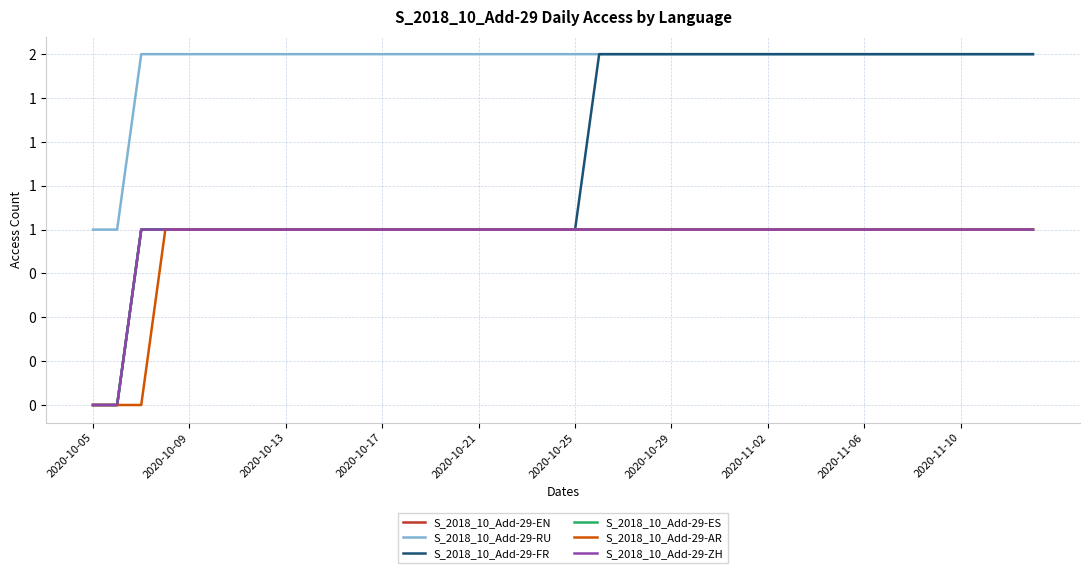

What is the greatest value displayed?

2